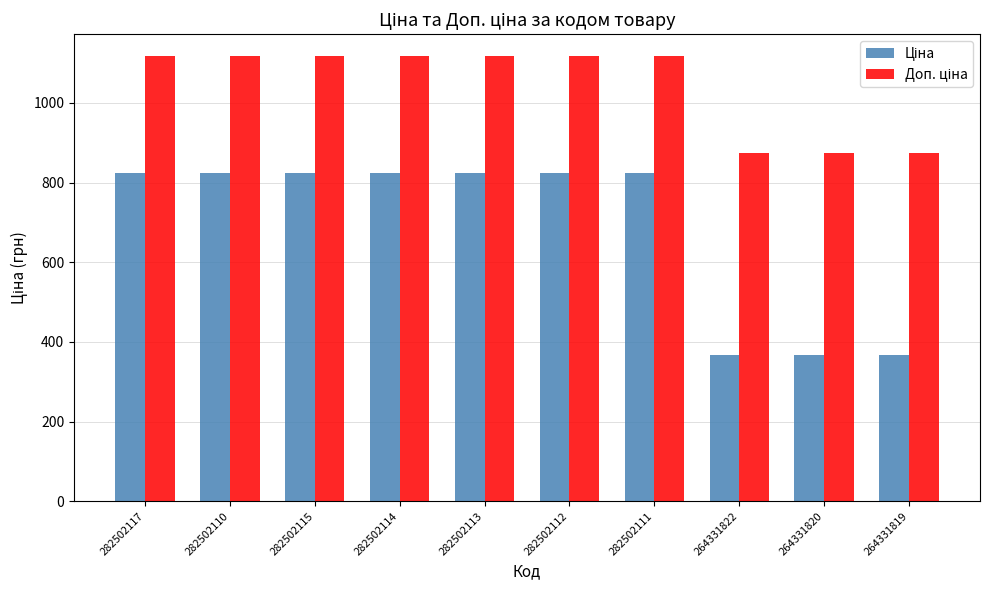

What is the total value across all series at 282502115?

1940.3